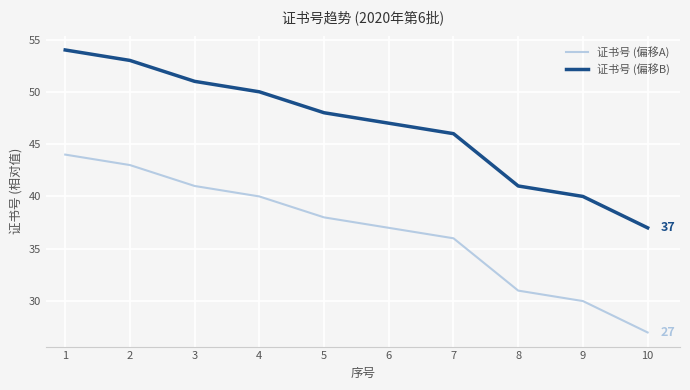

True or false: 证书号 (偏移A) and 证书号 (偏移B) cross at least once.

False